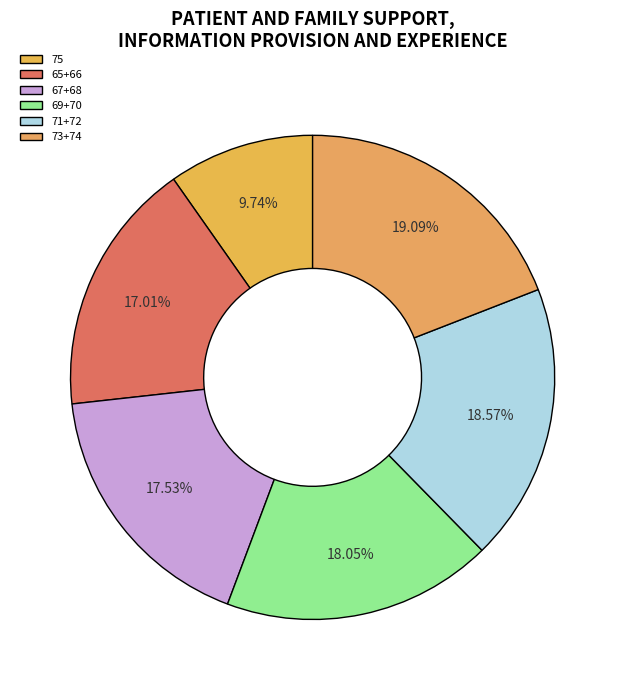

Count the number of slices in the pie.

6